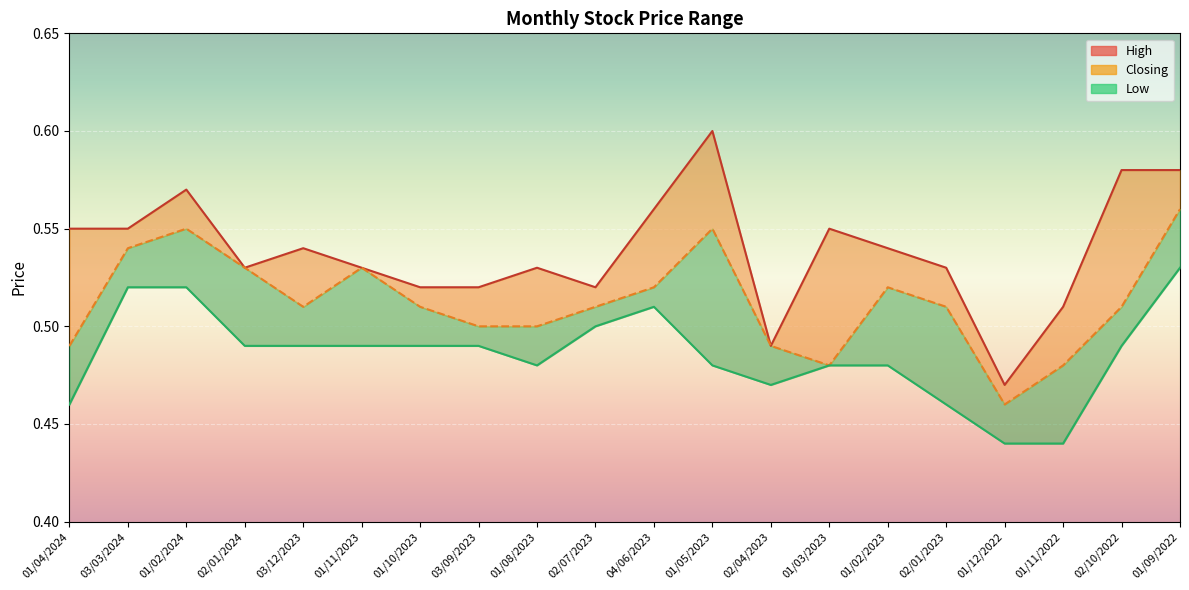

Is it true that High equals 0.2 at 02/10/2022?

False